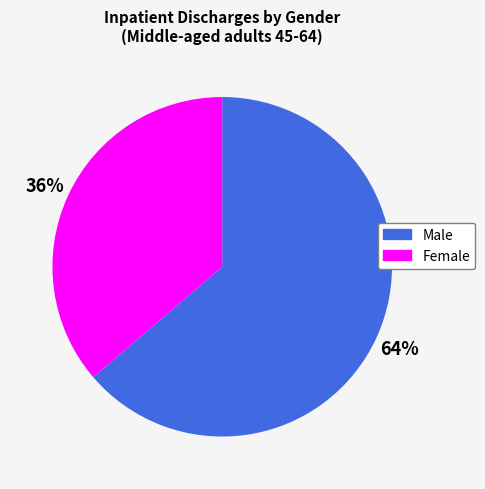

How many slices are in this pie chart?

2